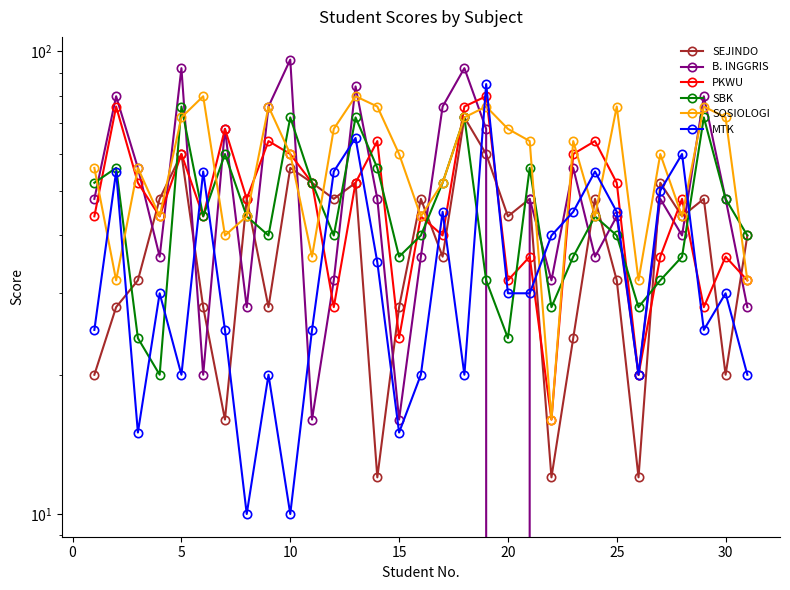

Is it true that PKWU equals 23 at 16?

False